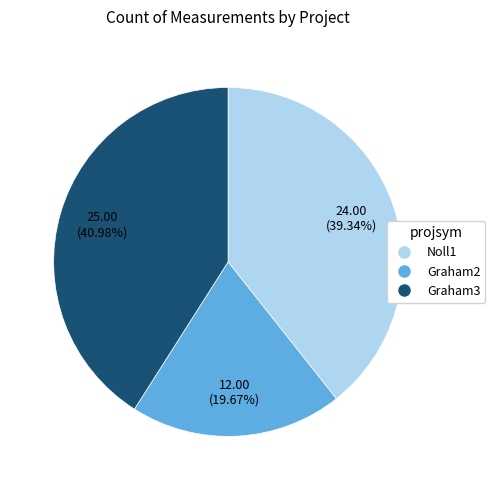

Is it true that Graham3 is 26% of the pie?

False